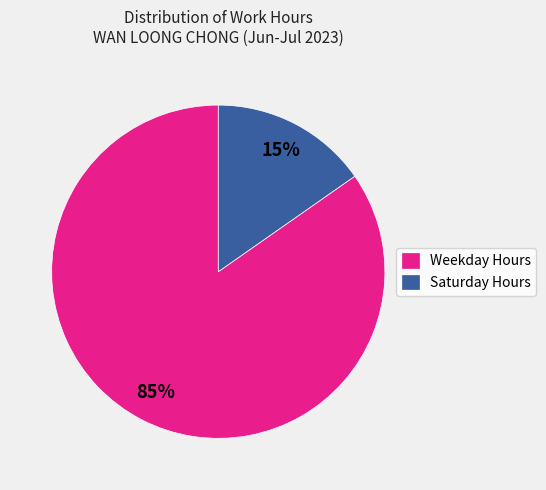

Which category has the smallest portion of the pie?

Saturday Hours